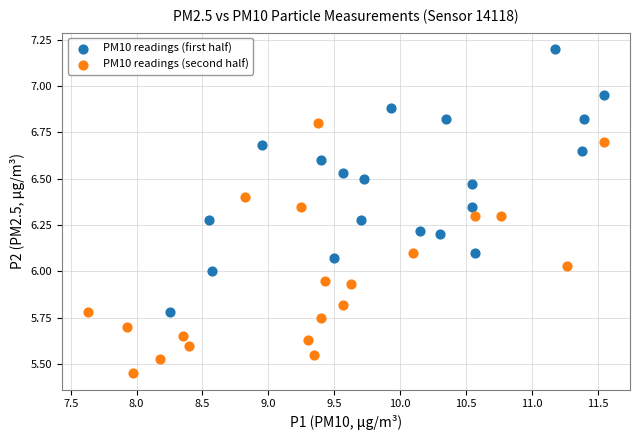

Which series reaches the minimum Y coordinate?

PM10 readings (second half)